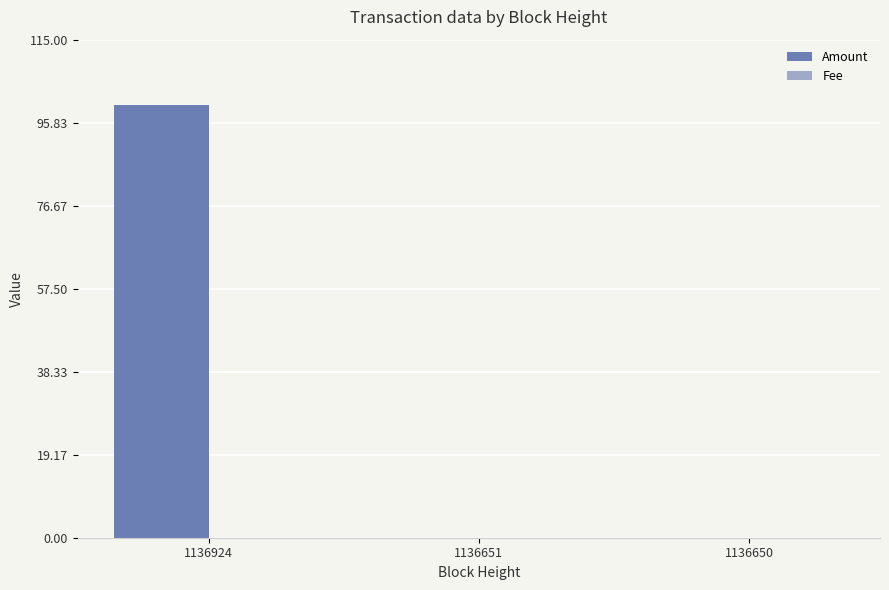

What is the maximum value shown in the chart?

100.0